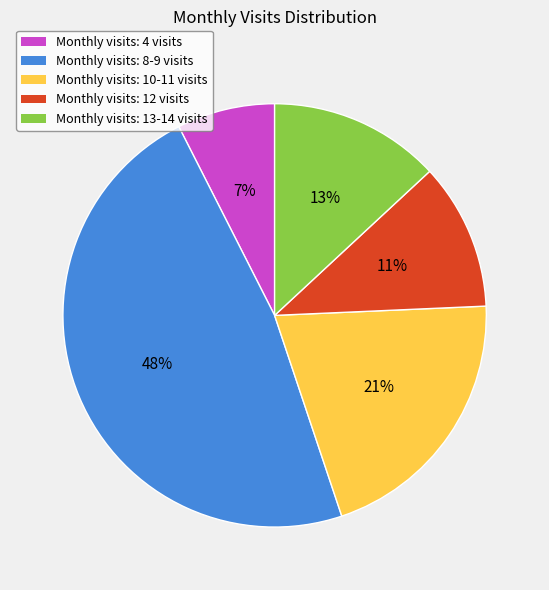

How many segments does this pie chart have?

5